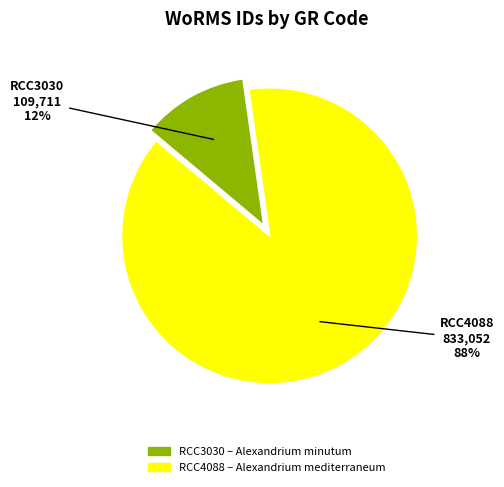

What is the smallest slice in the pie chart?

RCC3030